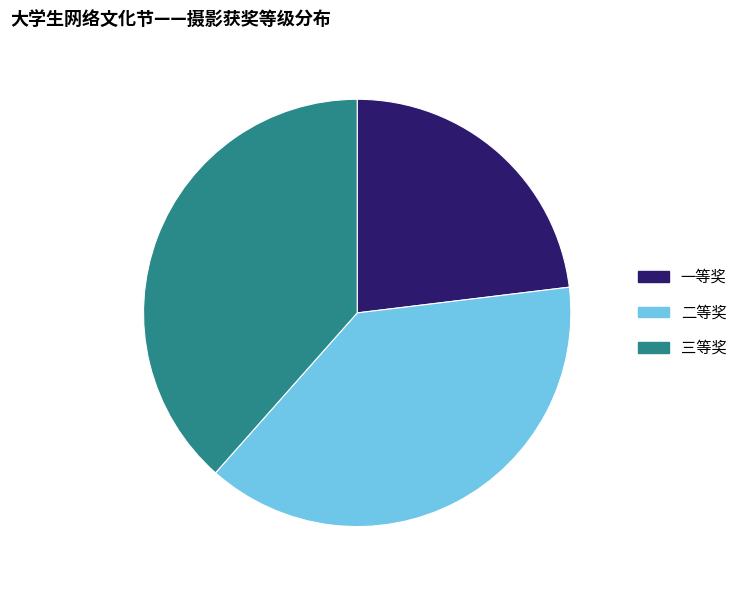

How many slices are in this pie chart?

3